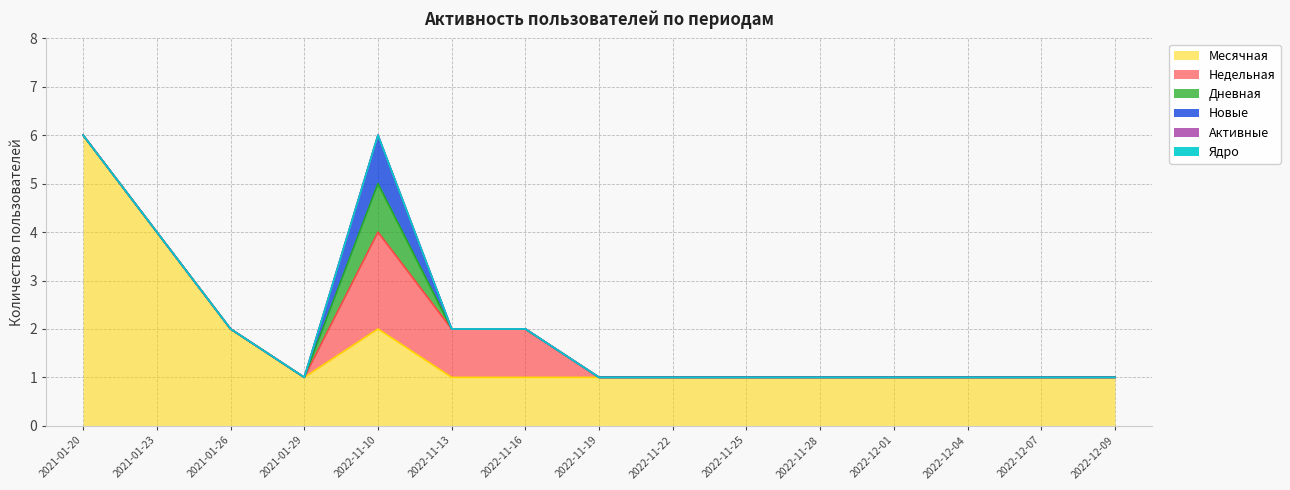

List the labels in order of Недельная value, smallest first.

2021-01-20, 2021-01-23, 2021-01-26, 2021-01-29, 2022-11-19, 2022-11-22, 2022-11-25, 2022-11-28, 2022-12-01, 2022-12-04, 2022-12-07, 2022-12-09, 2022-11-13, 2022-11-16, 2022-11-10